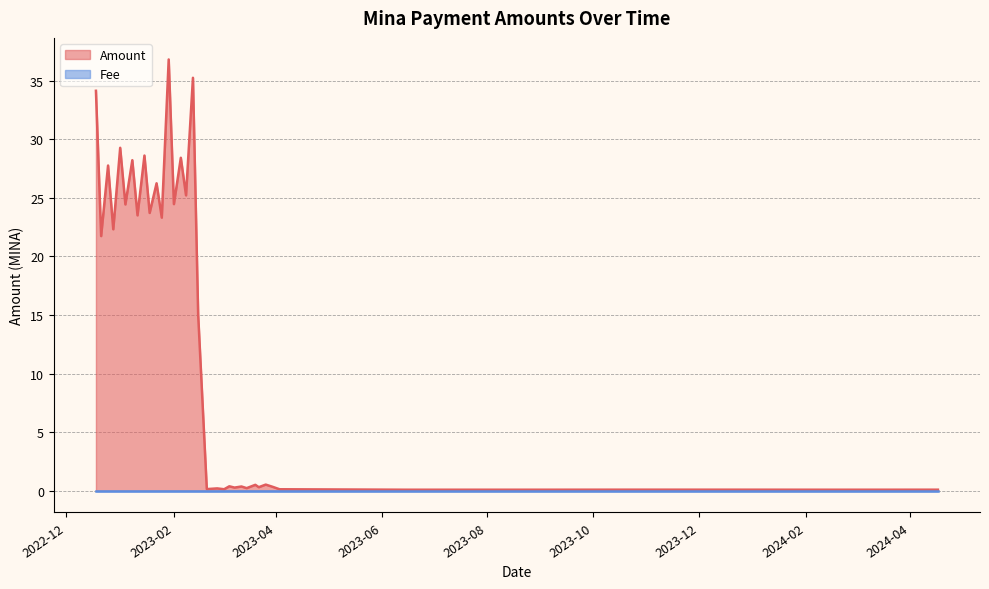

What is the approximate value of Amount at 2023-03-26?

0.5